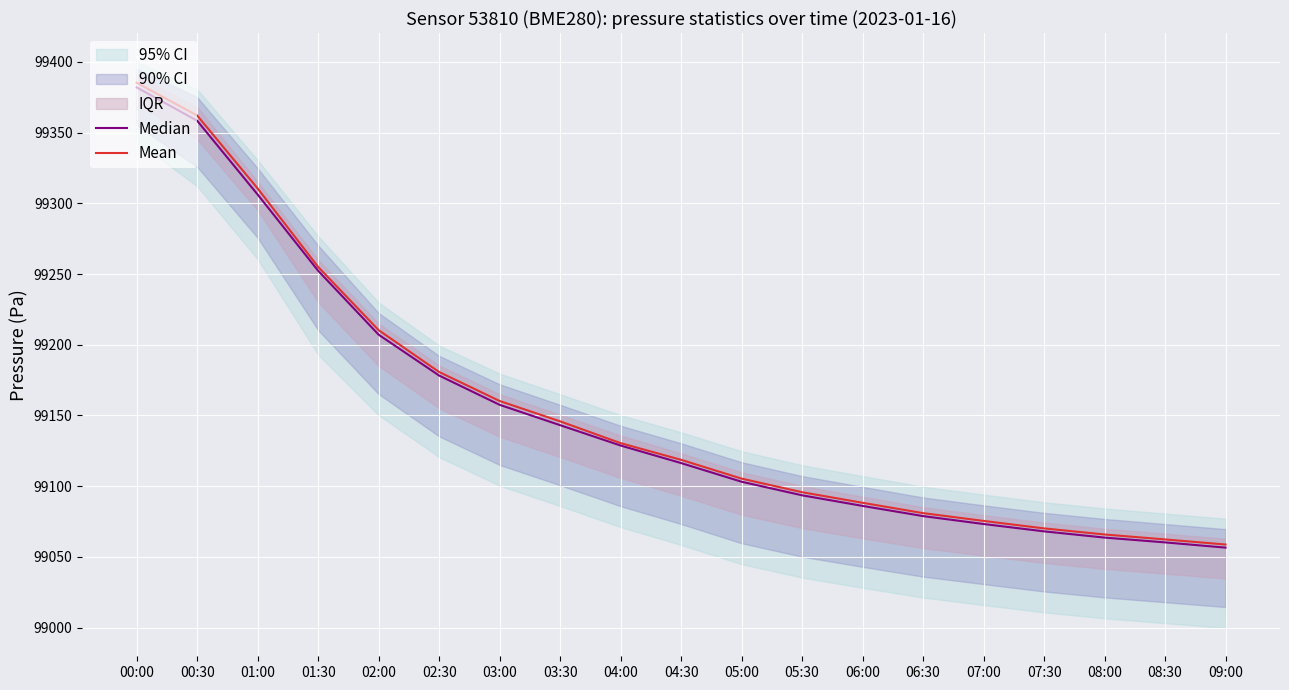

What is the label of the 7th point from the left?

03:00